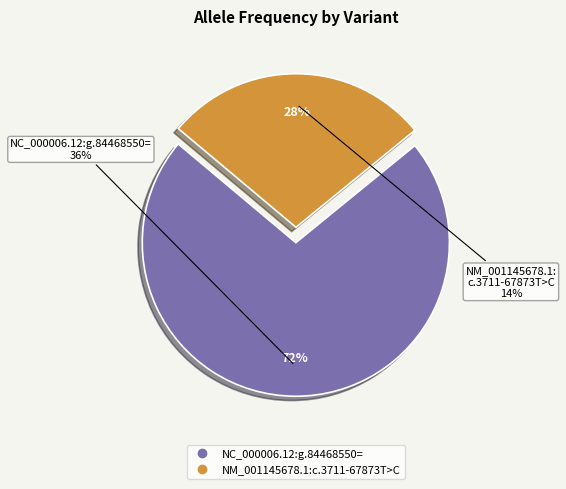

Does any single category account for the majority?

Yes